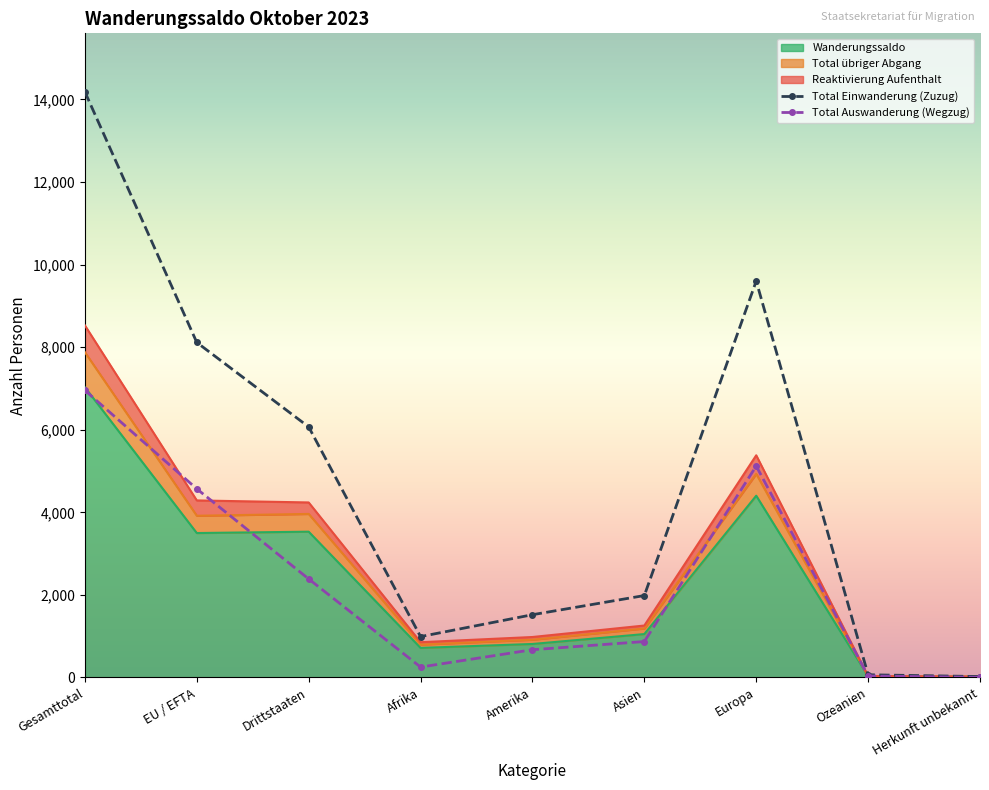

Is the value of Total übriger Abgang at Gesamttotal greater than the value of Total Auswanderung (Wegzug) at EU / EFTA?

Yes